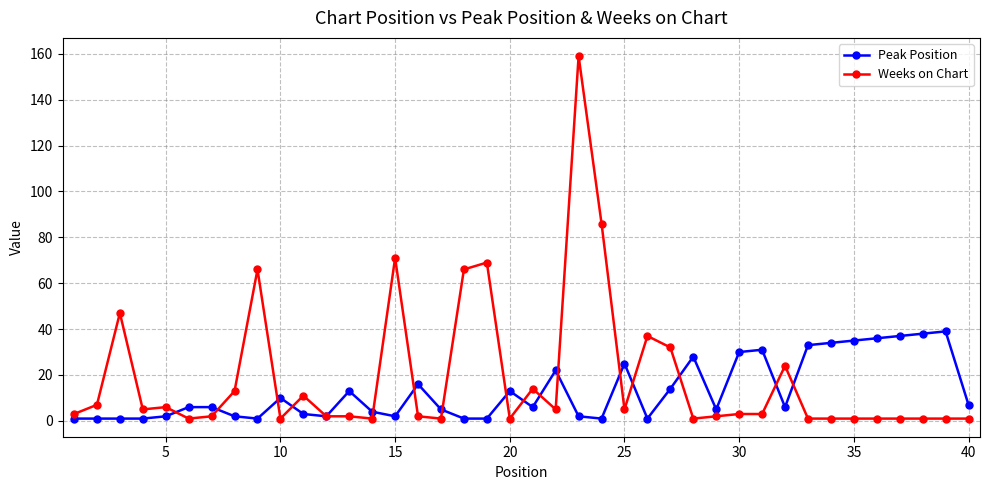

True or false: Weeks on Chart has more than 1 interior local peaks.

True